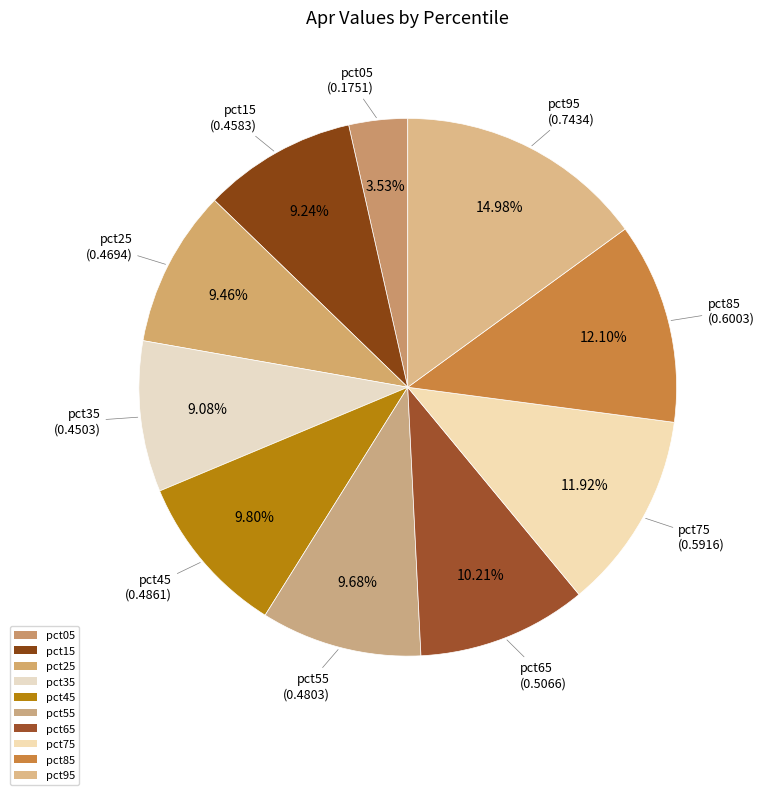

Which has a higher value, pct45 or pct95?

pct95